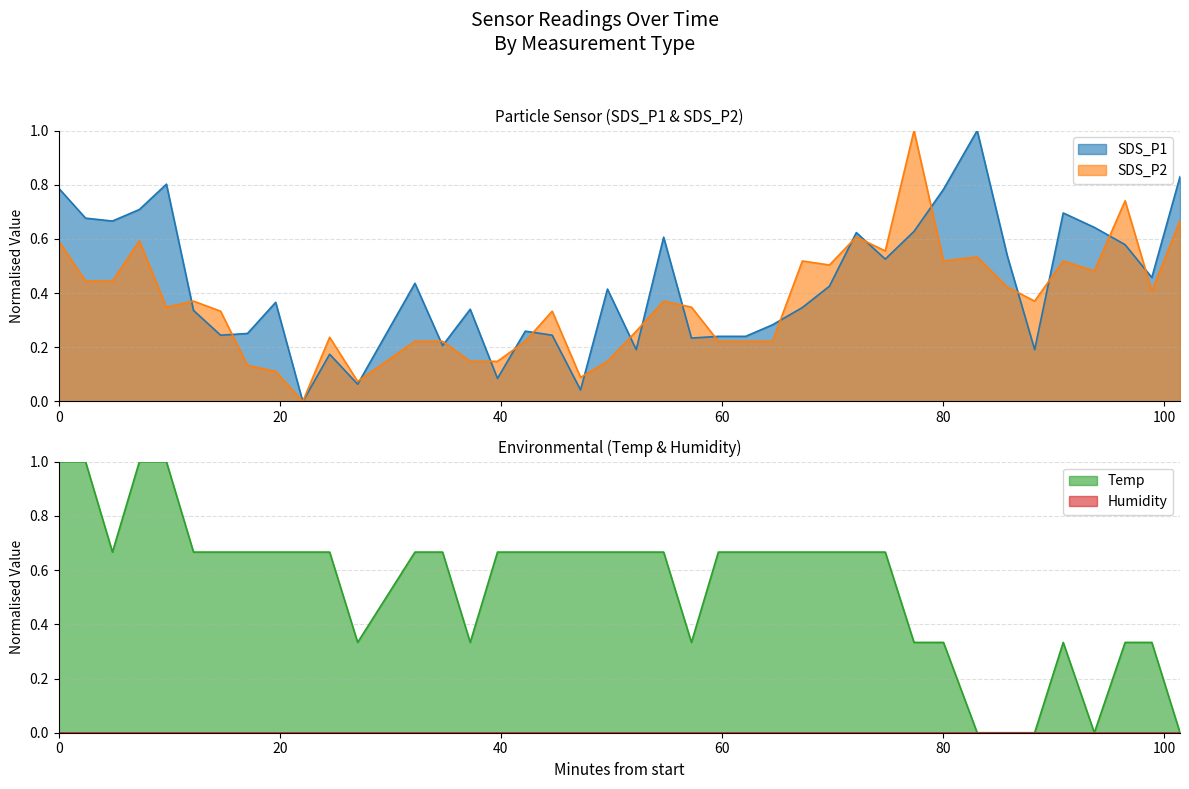

True or false: Temp has a value of 1.1 at 2023/07/06 00:33:13.

False